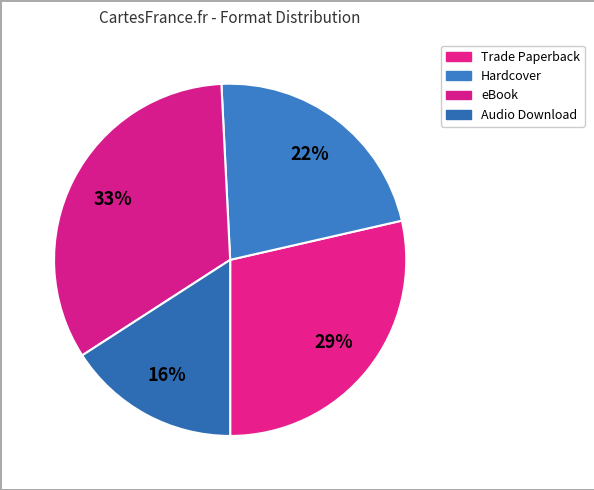

How many slices are in this pie chart?

4